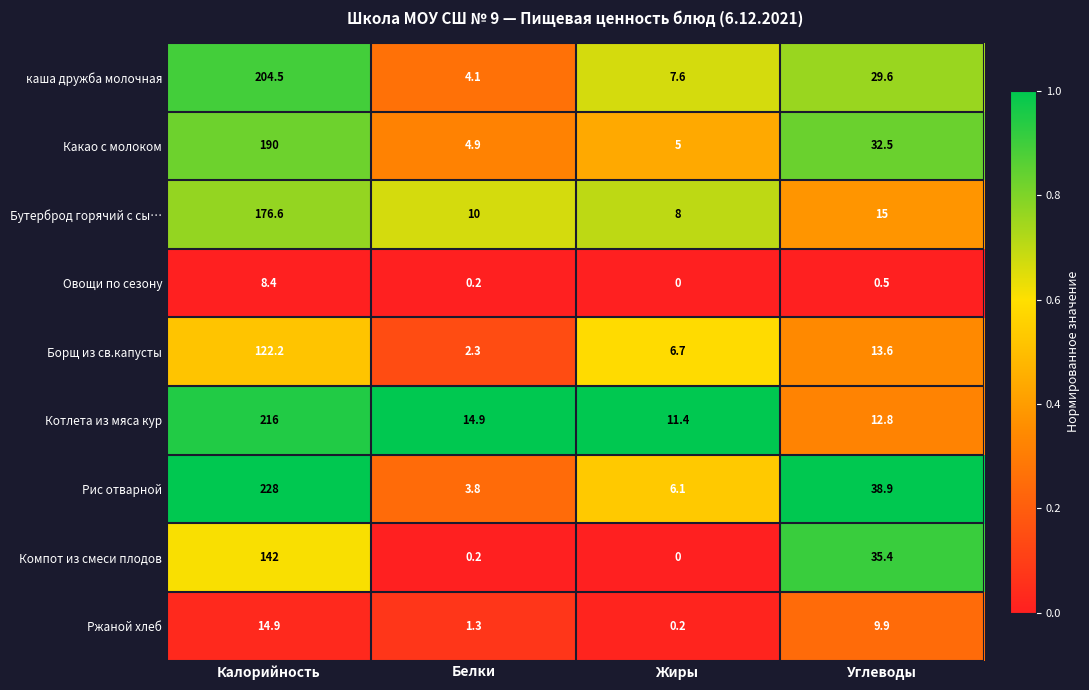

Which series changed the most between Калорийность and Белки?

Рис отварной